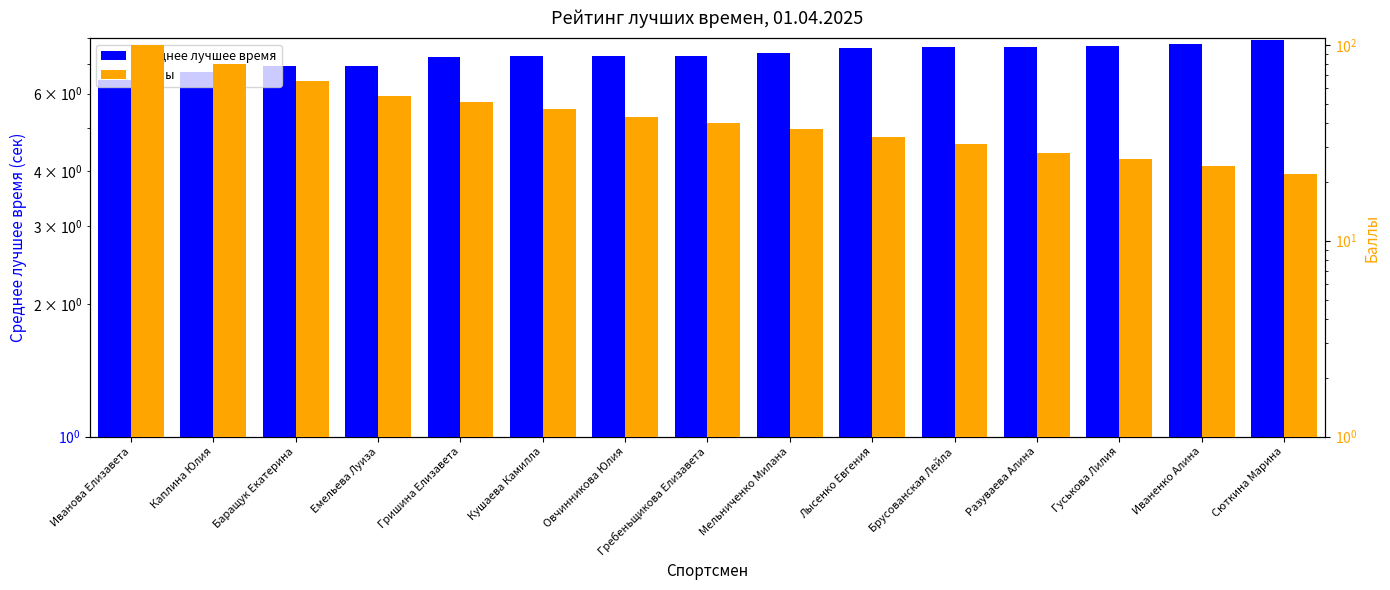

What is the greatest value displayed?

100.0